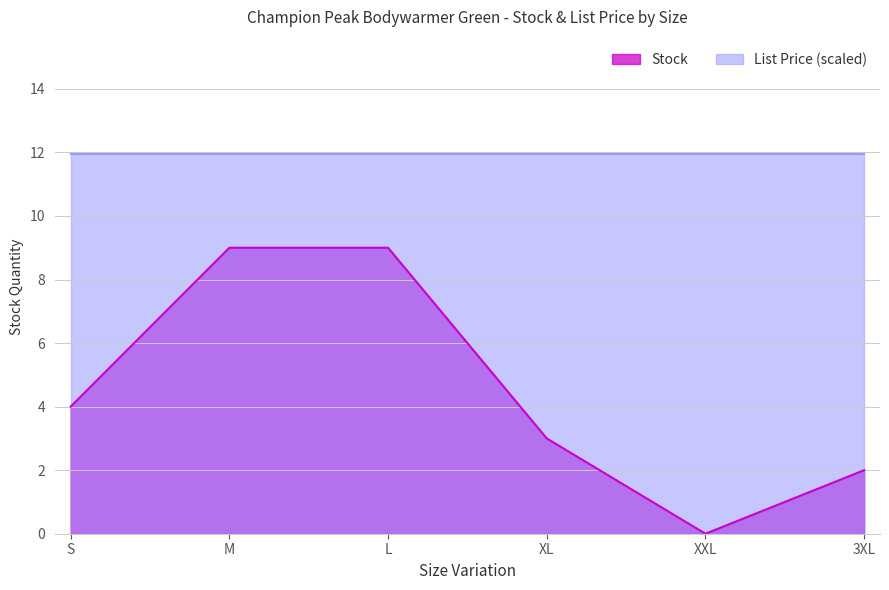

Rank the categories by value from highest to lowest.

M, L, S, XL, 3XL, XXL